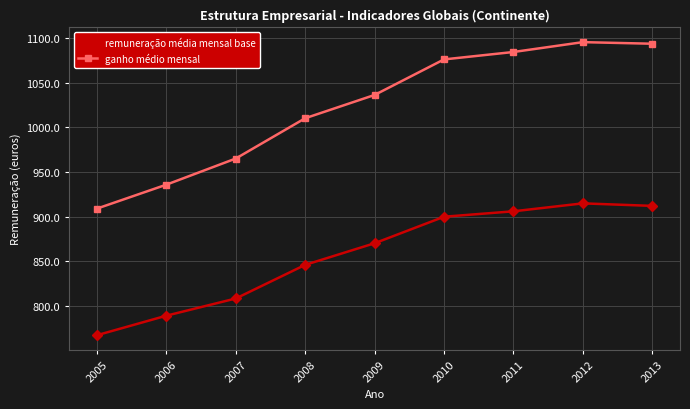

Which series has the largest total across all categories?

ganho médio mensal